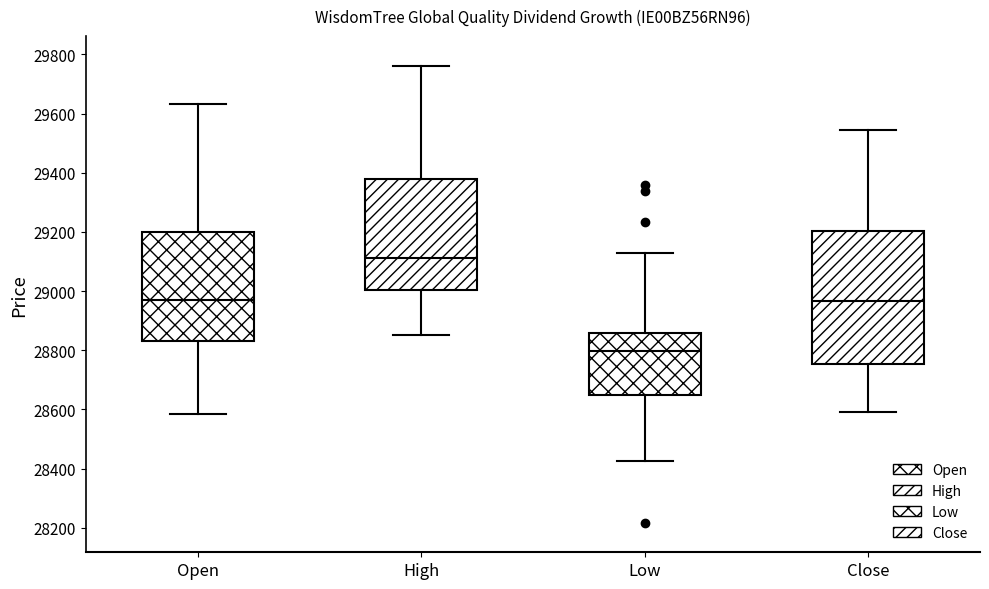

Reading left to right, transcribe this box plot: for each box, give where its median line is, the range the box spans, and where its two whiskers end, as read against the y-axis. The values are not printed on the chart, so give them approximately, as read against the axis.

Open: median 28960, box 28840 to 29200, whiskers 28580 to 29640
High: median 29120, box 29000 to 29380, whiskers 28860 to 29760
Low: median 28800, box 28660 to 28860, whiskers 28420 to 29120
Close: median 28960, box 28760 to 29200, whiskers 28600 to 29540